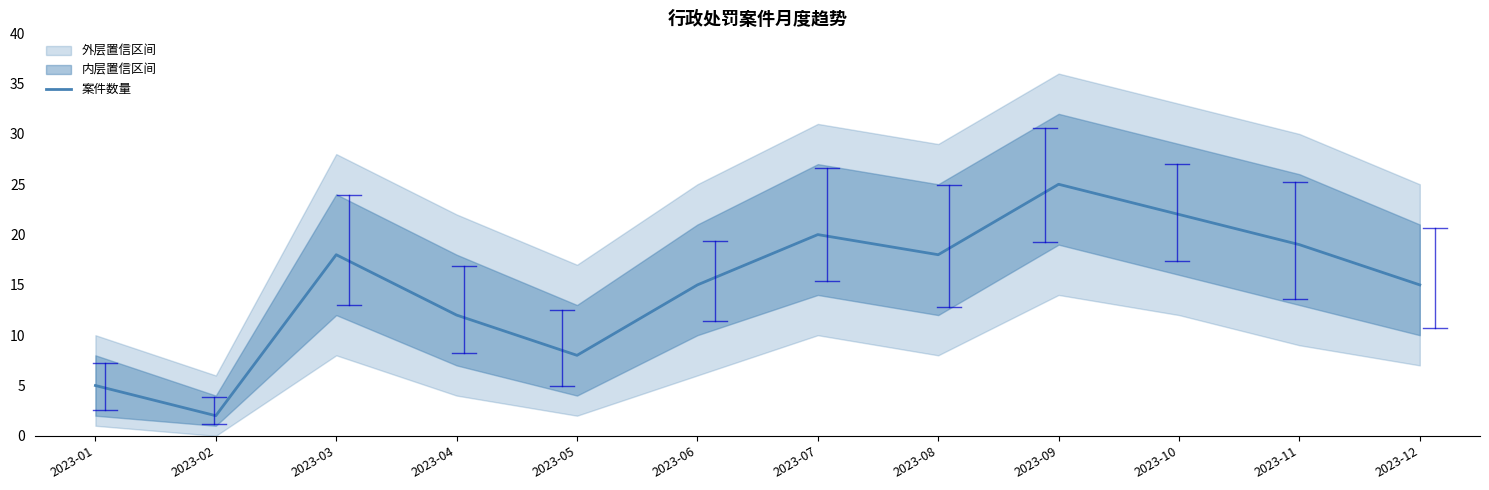

What is the sum of the values at 2023-02 and 2023-11?

21